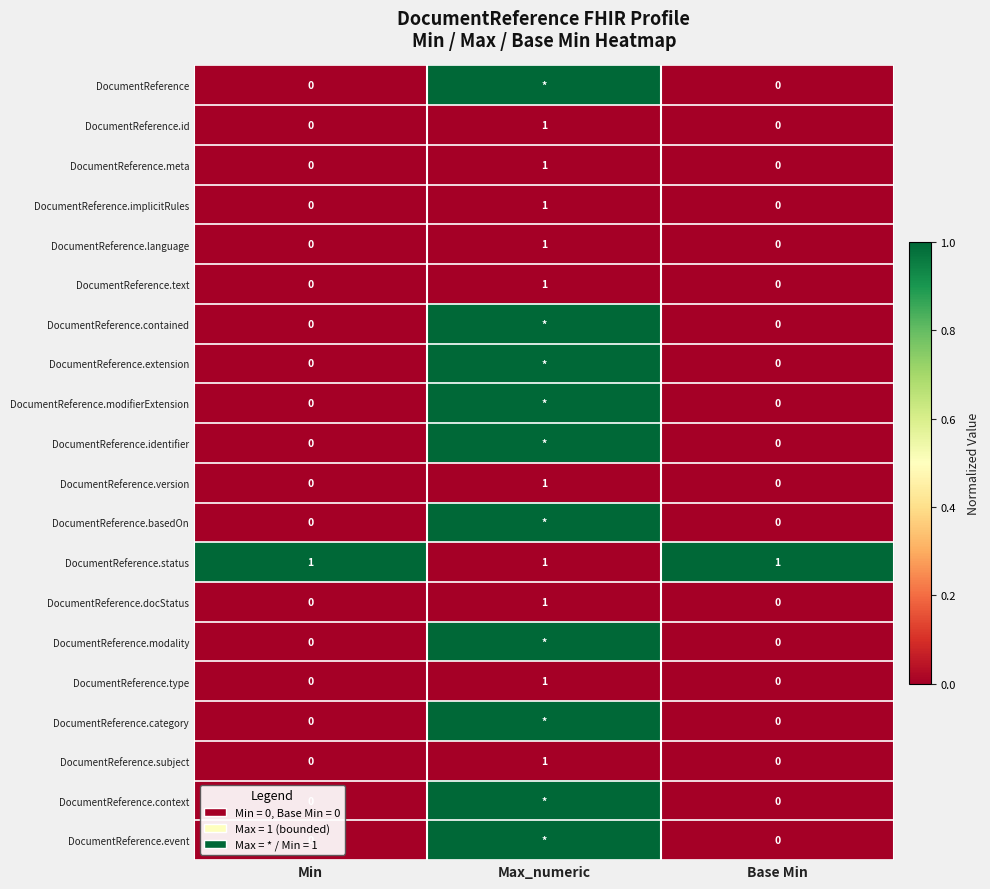

At how many categories does at least one series exceed 0?

3